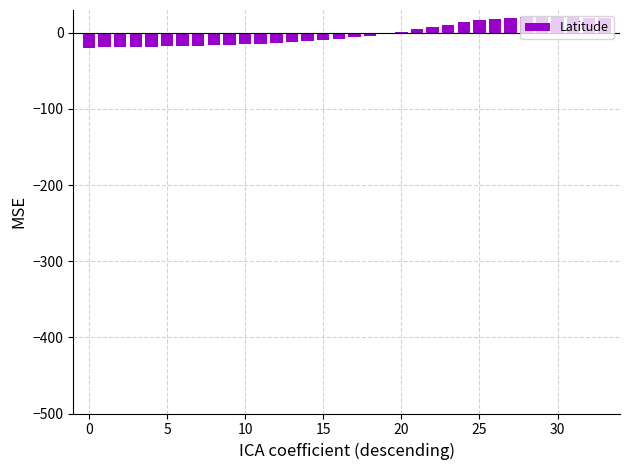

What is the sum of all values?

-52.7